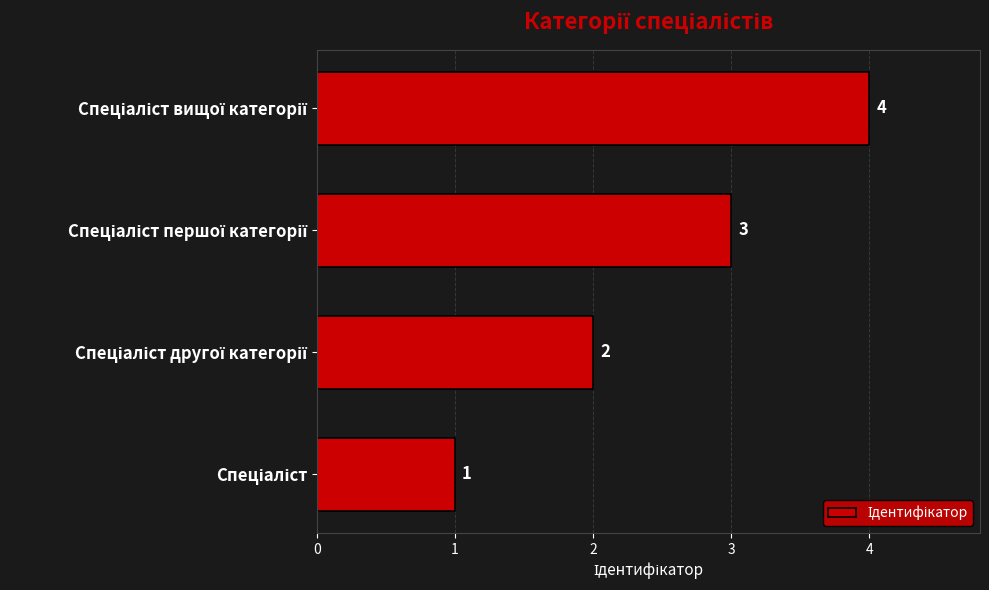

What is the difference between the maximum and second lowest values?

2